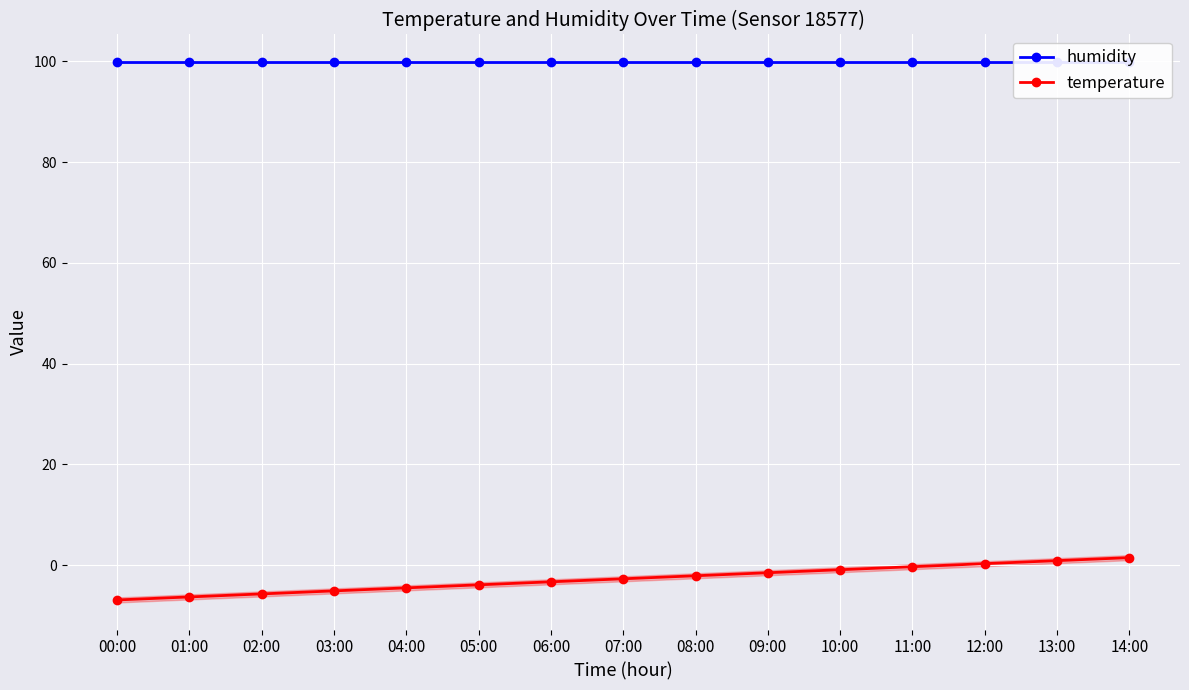

True or false: temperature has more than 0 points higher than both neighbors.

False